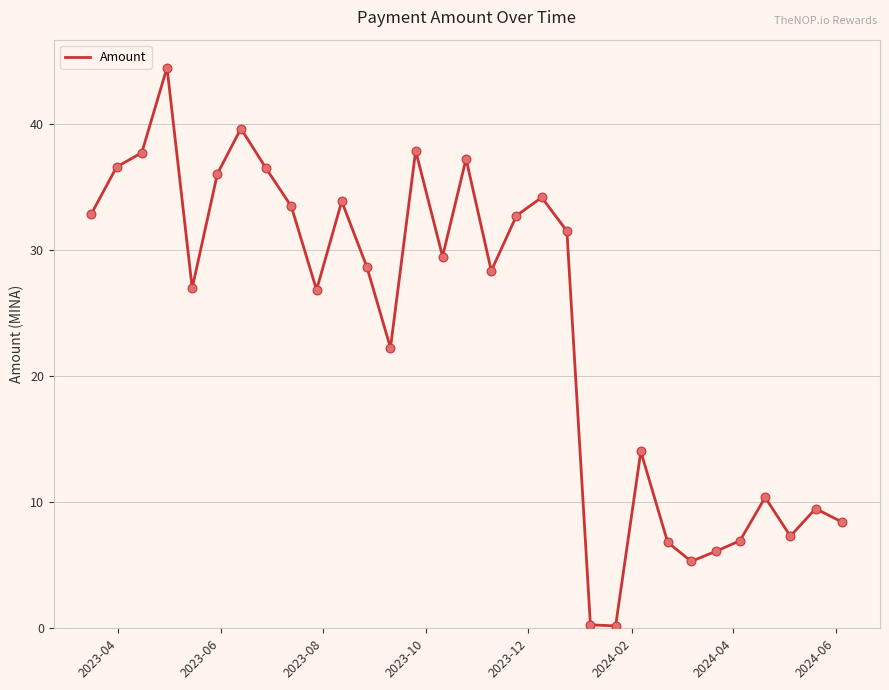

What is the greatest value displayed?

44.4